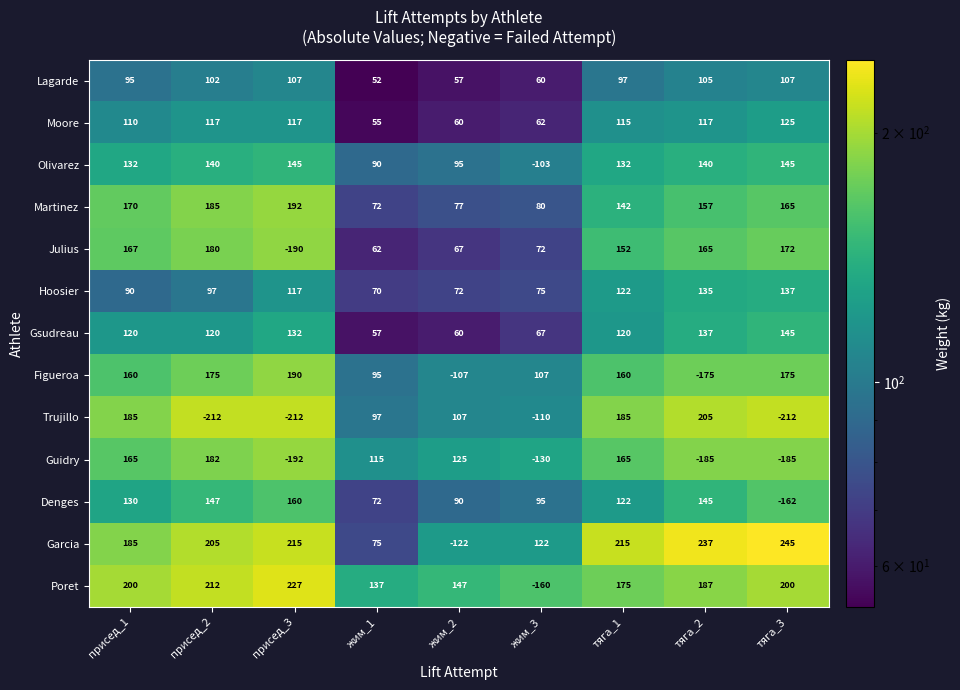

What is the difference between the Olivarez values at жим_2 and тяга_3?

50